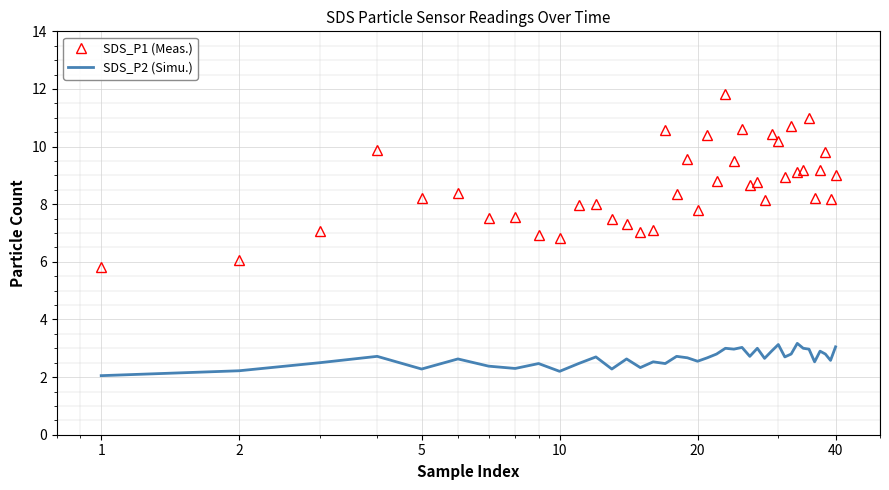

What is the difference between the maximum and minimum values in the SDS_P1 (Meas.) series?

6.0